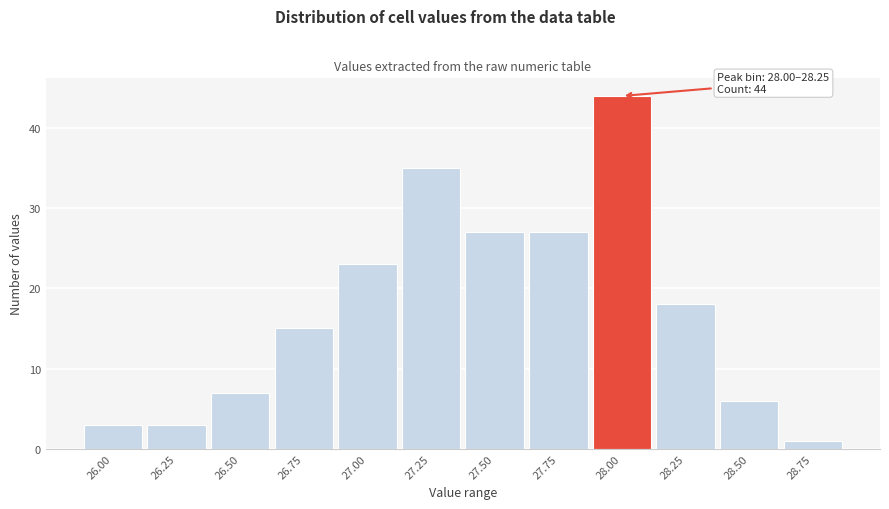

Reading left to right, transcribe all the data shown in this chart.

3	3	7	15	23	35	27	27	44	18	6	1